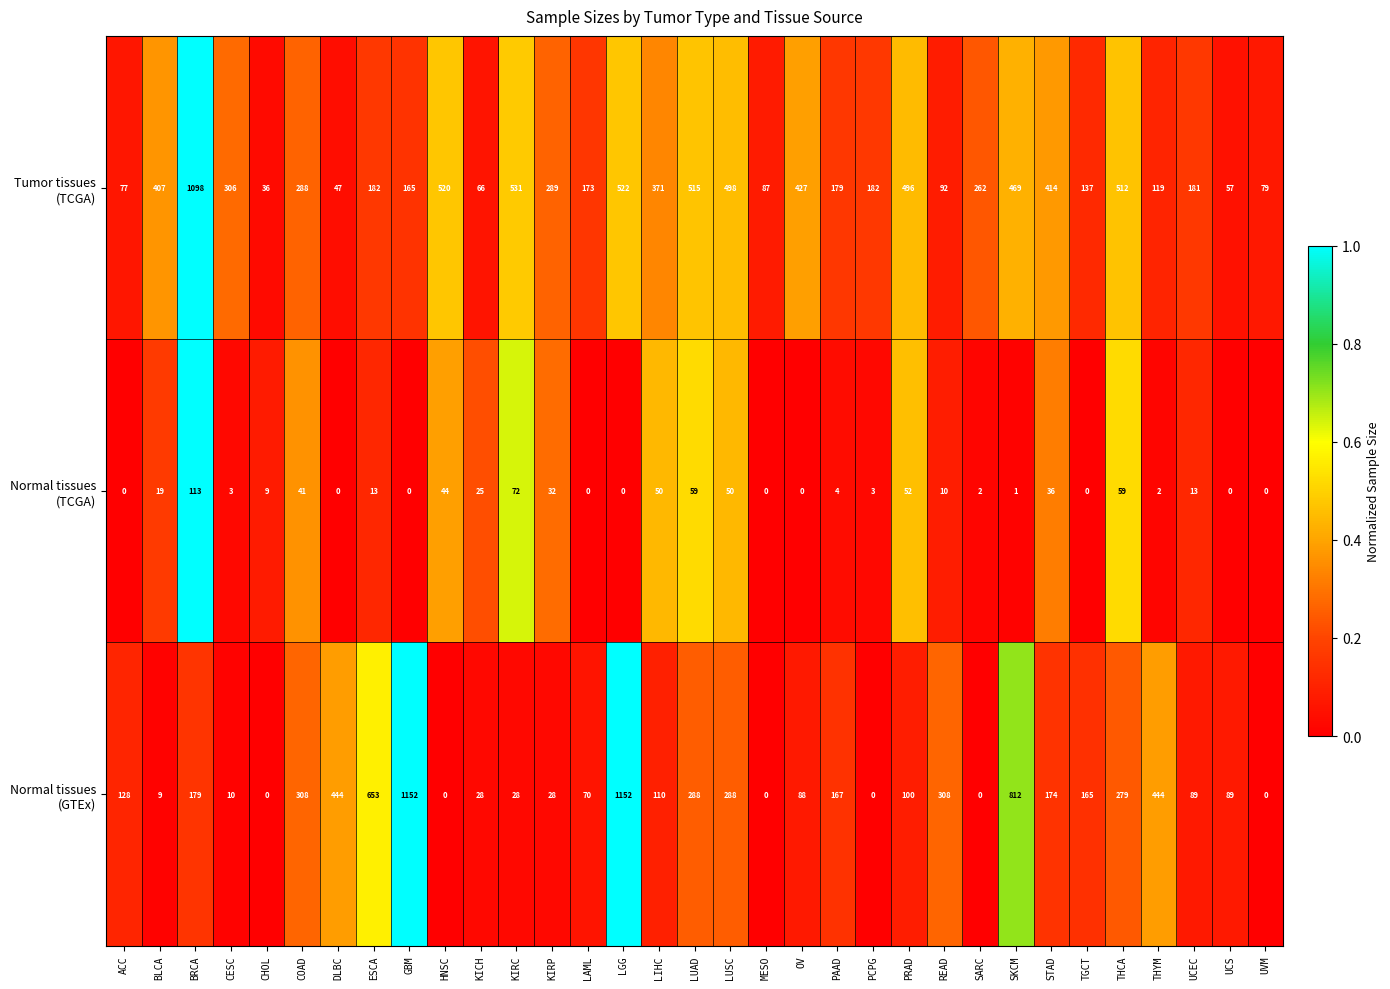

What is the greatest value displayed?

1152